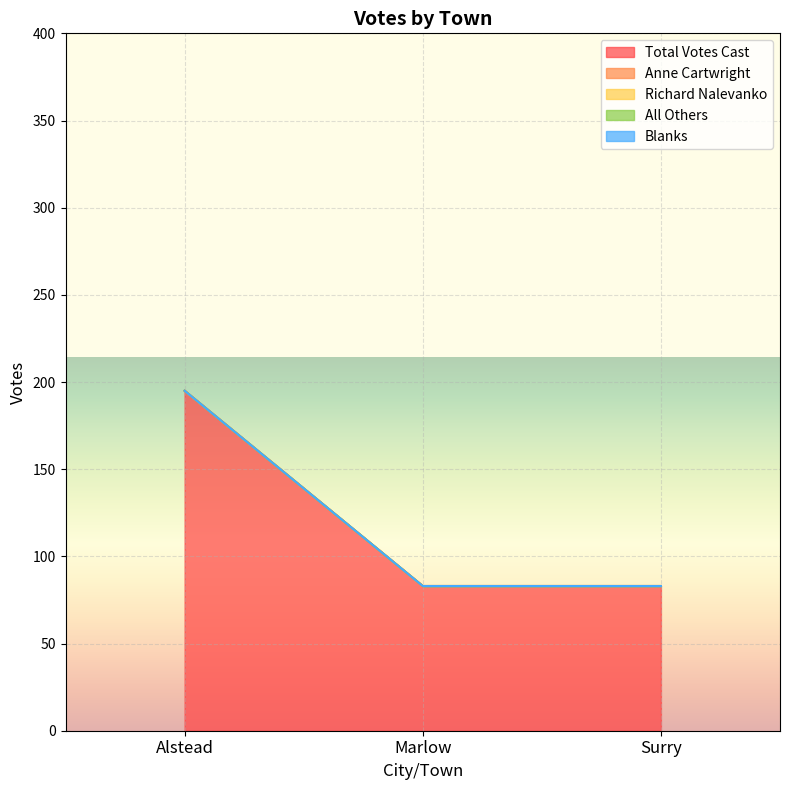

Reading right to left, extract all data points from this chart.

Total Votes Cast: 83	83	195
Anne Cartwright: 0	0	0
Richard Nalevanko: 0	0	0
All Others: 0	0	0
Blanks: 0	0	0